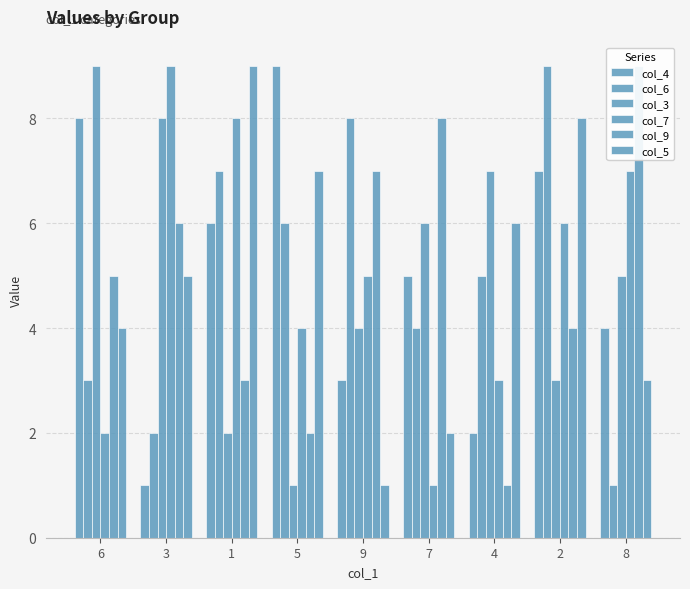

Reading left to right, extract all data points from this chart.

col_4: 8	1	6	9	3	5	2	7	4
col_6: 3	2	7	6	8	4	5	9	1
col_3: 9	8	2	1	4	6	7	3	5
col_7: 2	9	8	4	5	1	3	6	7
col_9: 5	6	3	2	7	8	1	4	9
col_5: 4	5	9	7	1	2	6	8	3